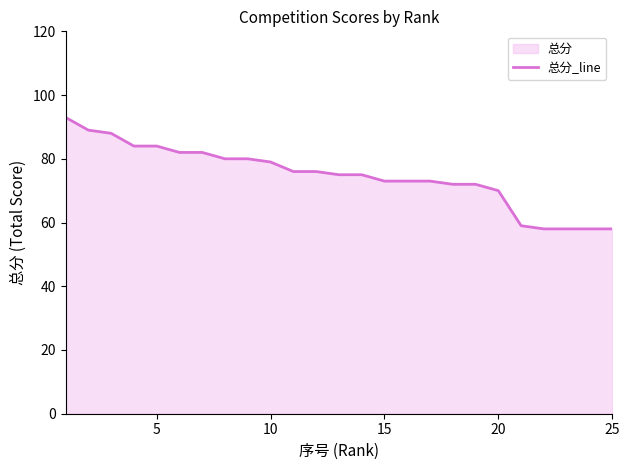

True or false: the data shows 58 at 25.

True